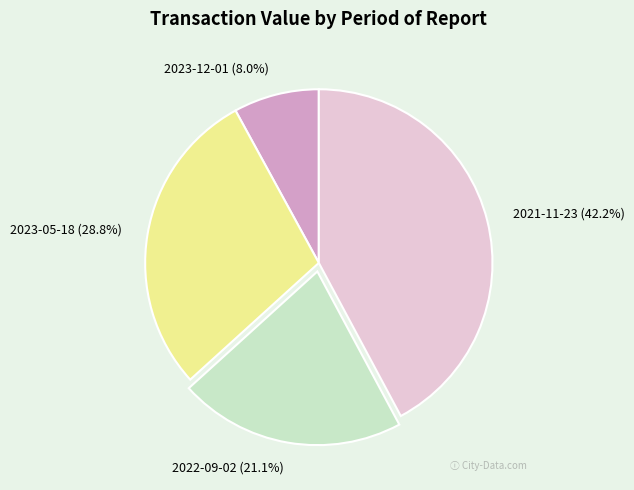

Rank the categories by value from highest to lowest.

2021-11-23, 2023-05-18, 2022-09-02, 2023-12-01